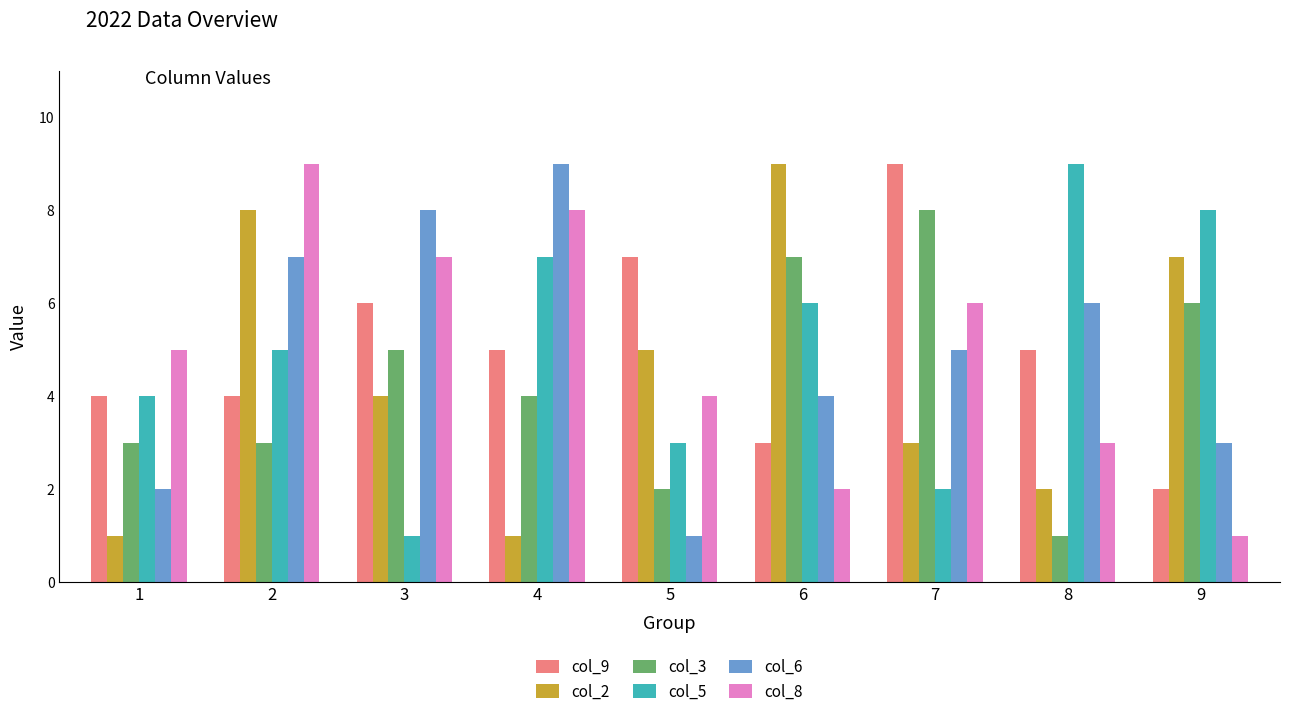

Which category has the lowest value in the col_5 series?

3